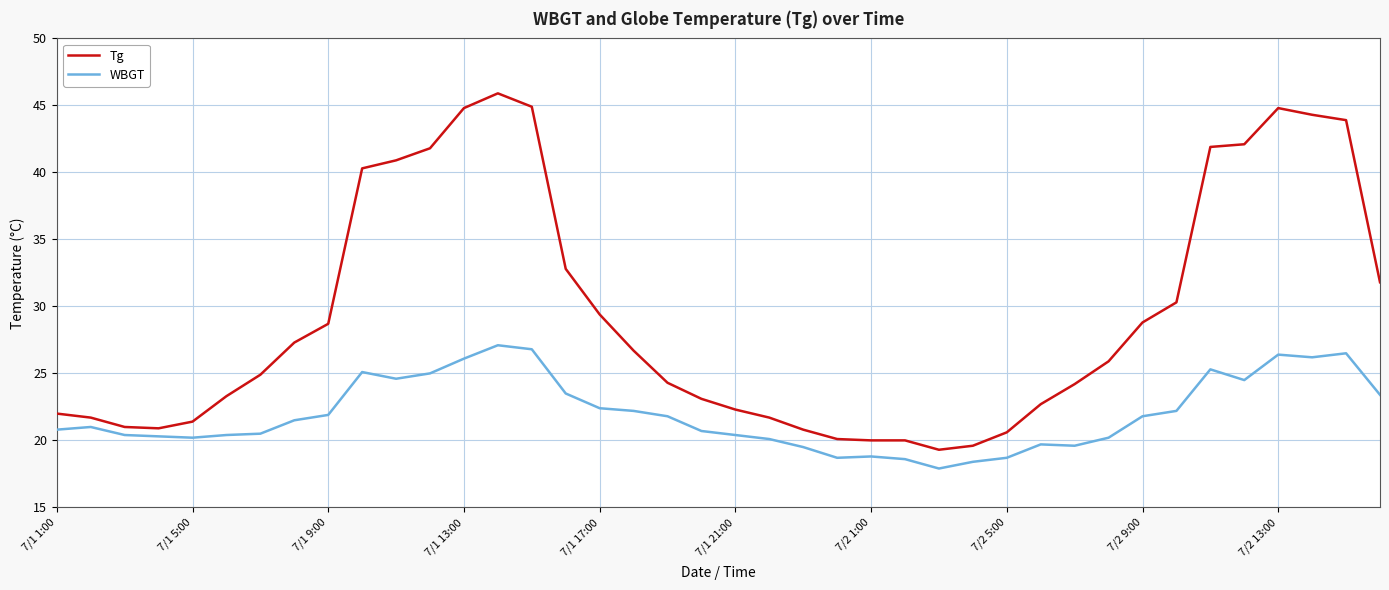

What is the maximum value for Tg?

45.9